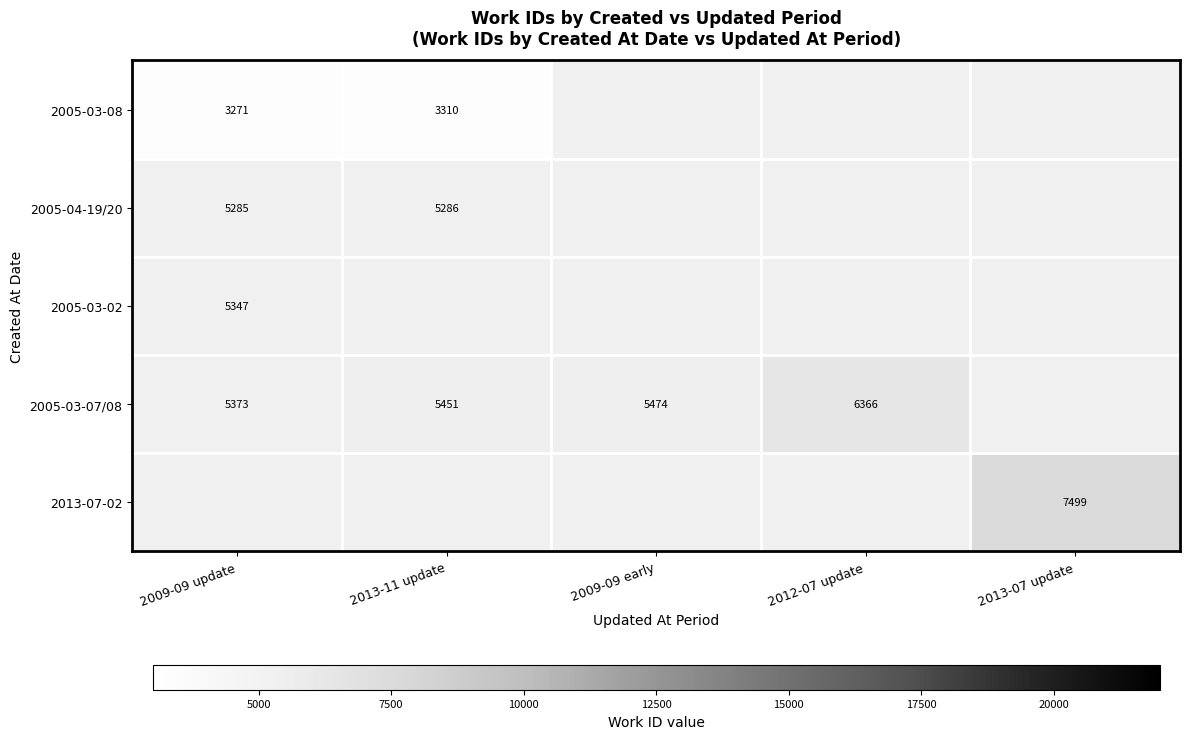

At how many categories does at least one series exceed 4141?

5